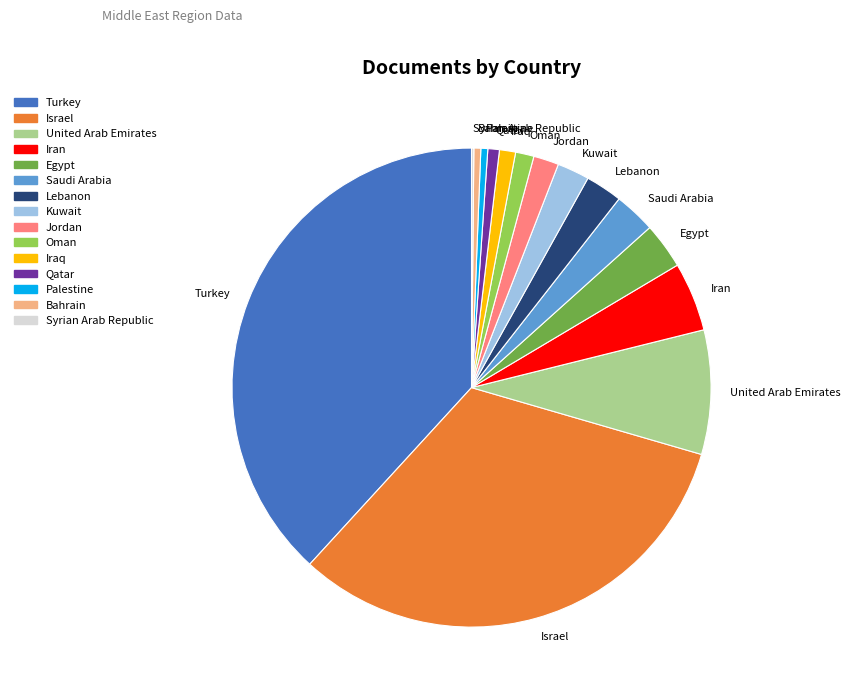

Which slice is the largest?

Turkey